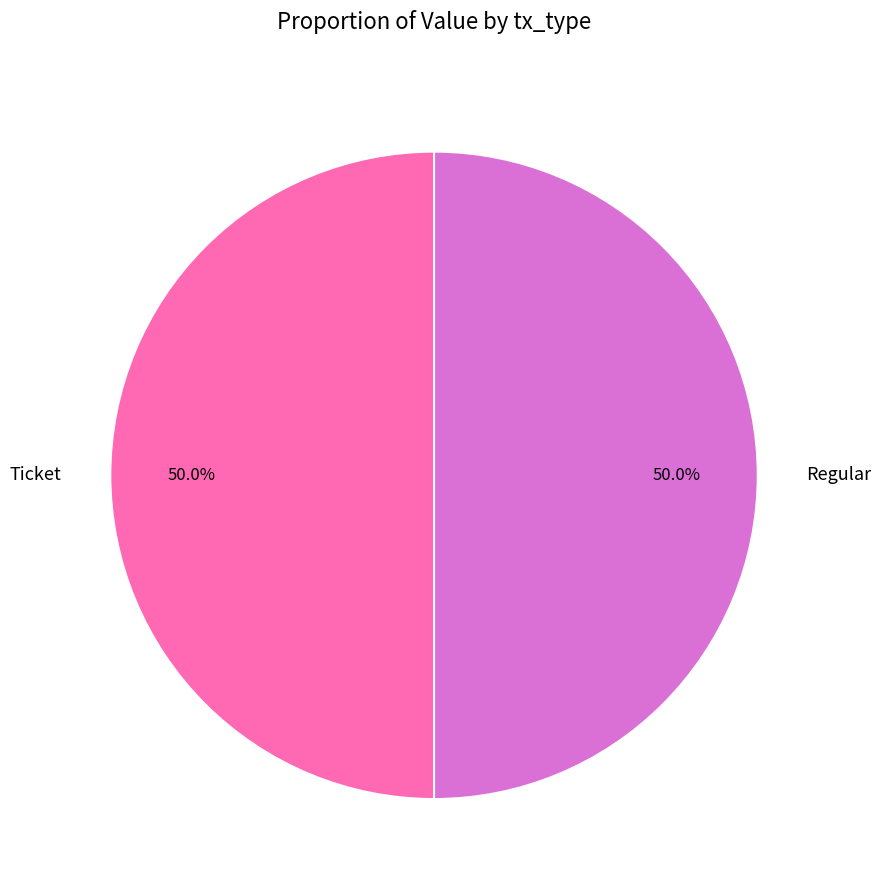

What is the ratio of the value at Ticket to the value at Regular?

1.0